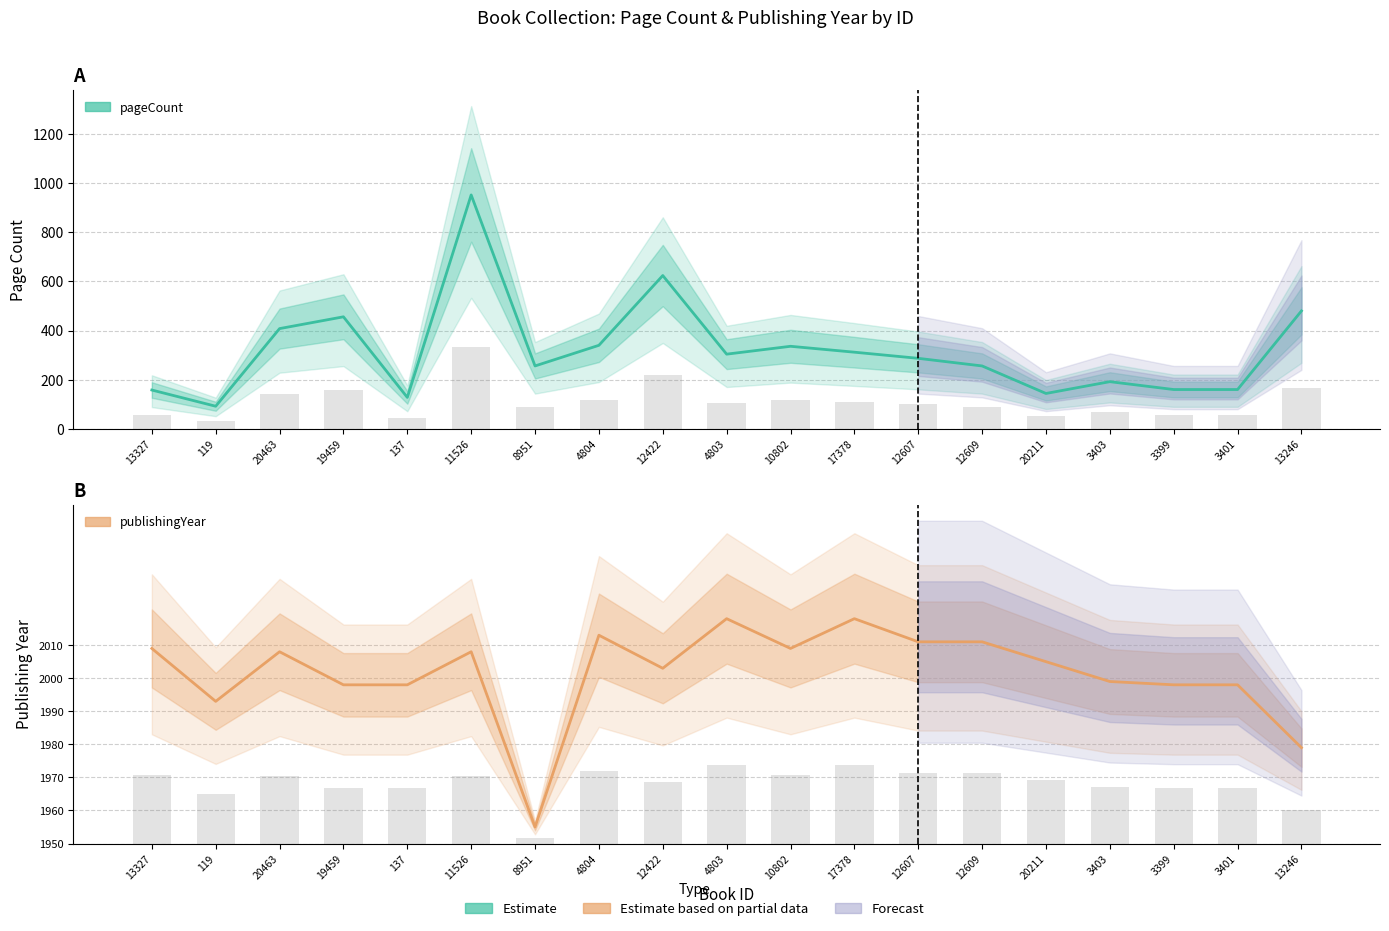

What are all the series names shown in the legend?

pageCount, publishingYear